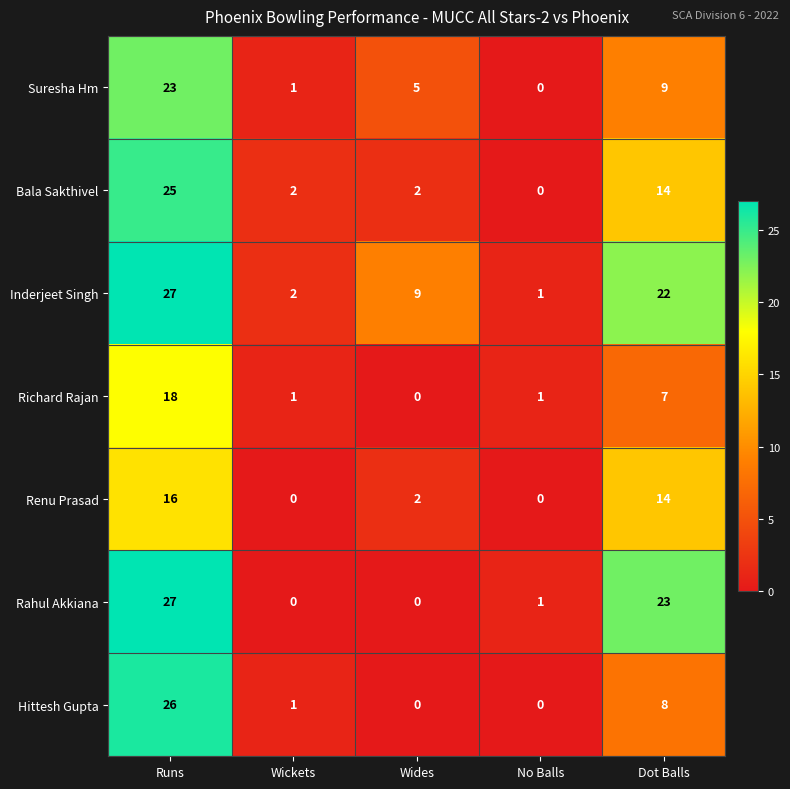

True or false: Richard Rajan has a value of 1 at No Balls.

True